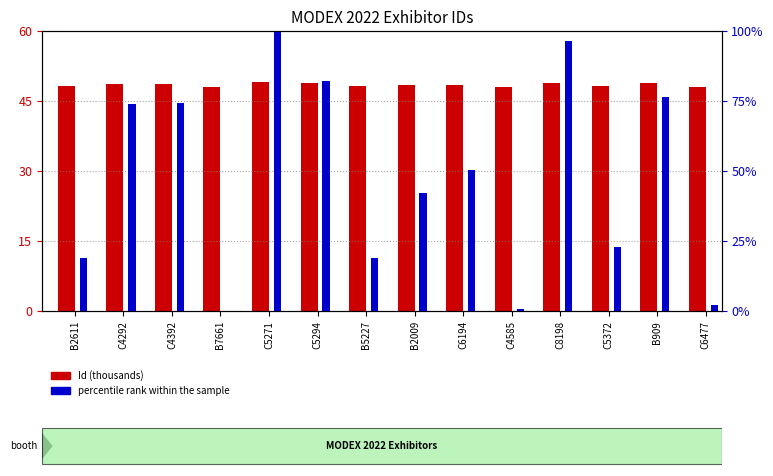

What position from the left is C5271?

5